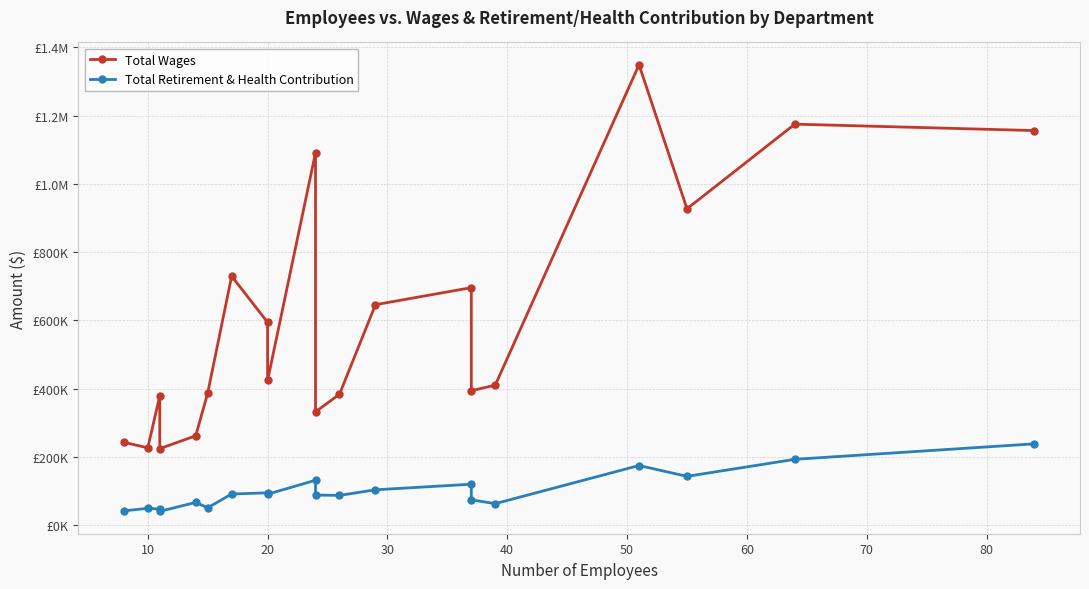

Which series has the largest total across all categories?

Total Wages